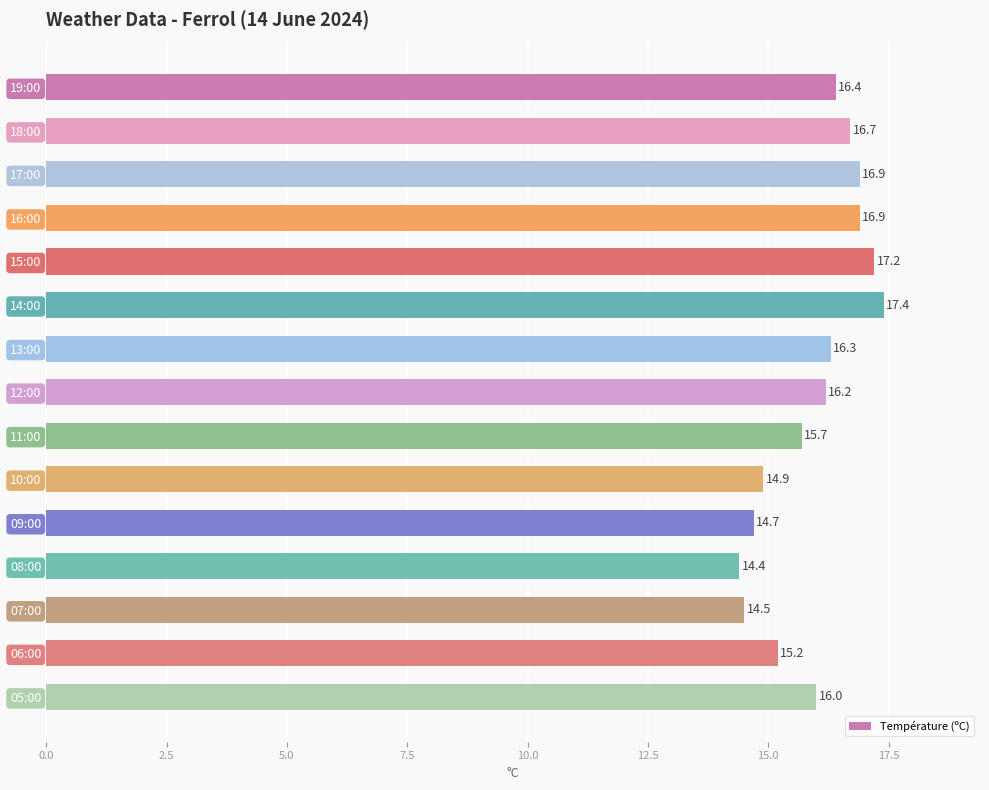

Reading bottom to top, transcribe all the data shown in this chart.

05:00=16.0	06:00=15.2	07:00=14.5	08:00=14.4	09:00=14.7	10:00=14.9	11:00=15.7	12:00=16.2	13:00=16.3	14:00=17.4	15:00=17.2	16:00=16.9	17:00=16.9	18:00=16.7	19:00=16.4